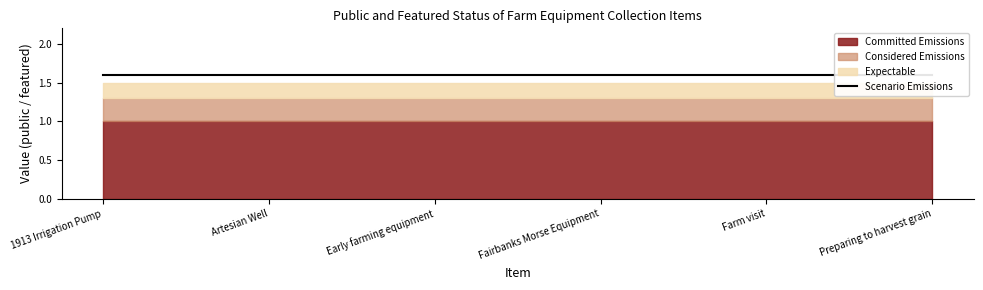

Which series has the largest range (max minus min)?

Committed Emissions